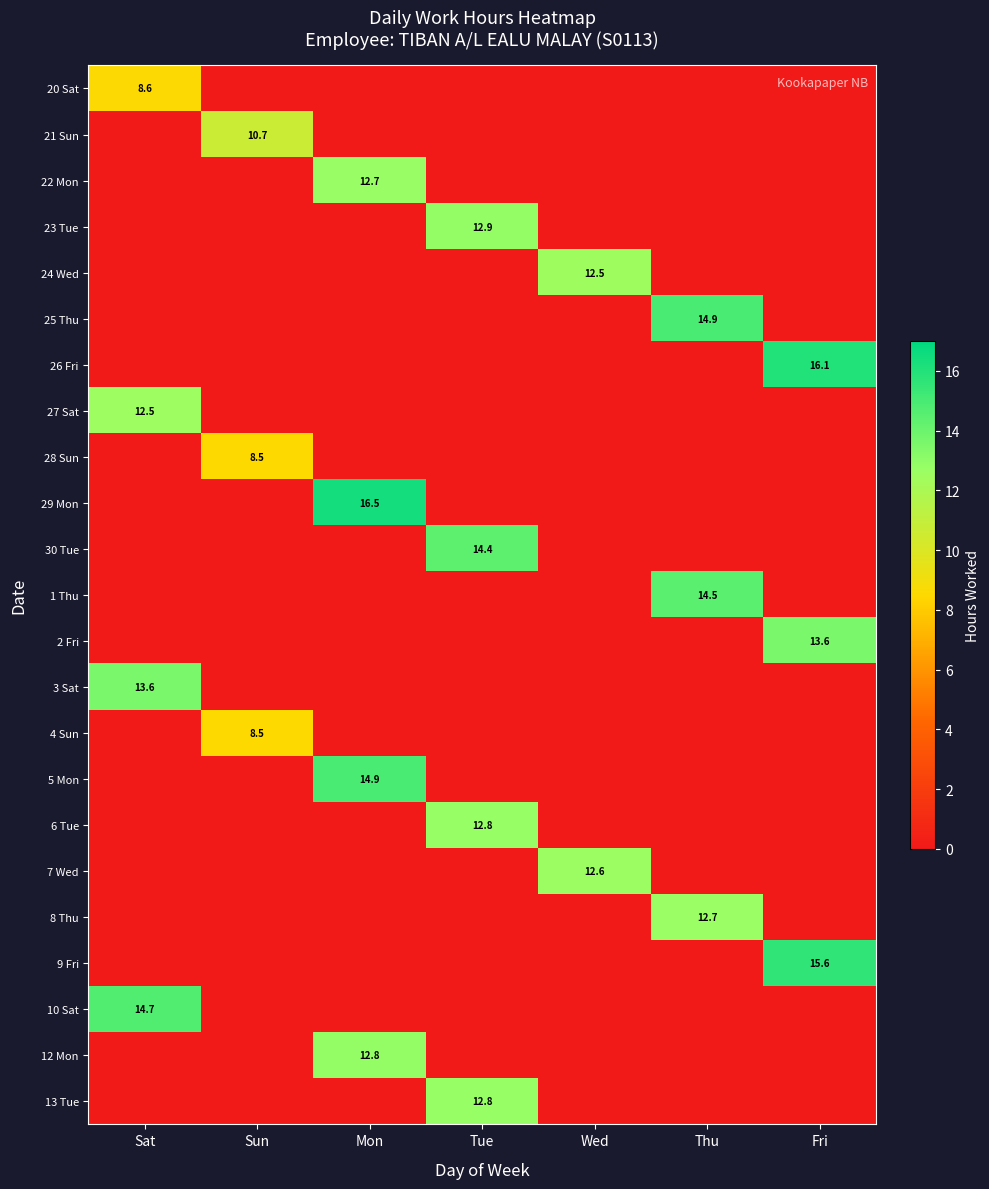

Count the number of categories in the chart.

7